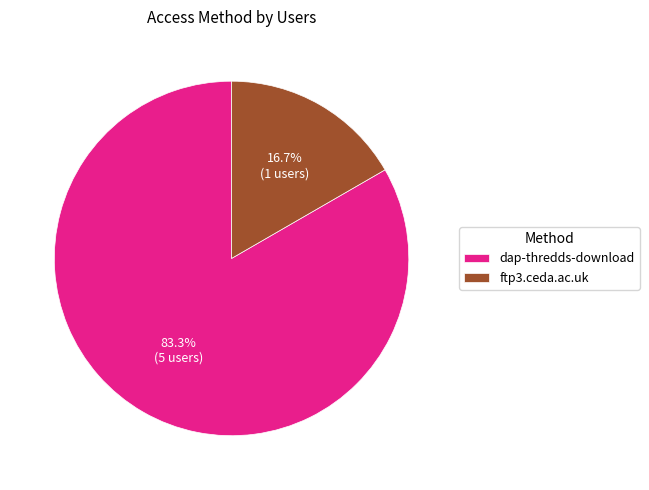

To the nearest percent, what is the difference between the largest and smallest slice percentages?

67%